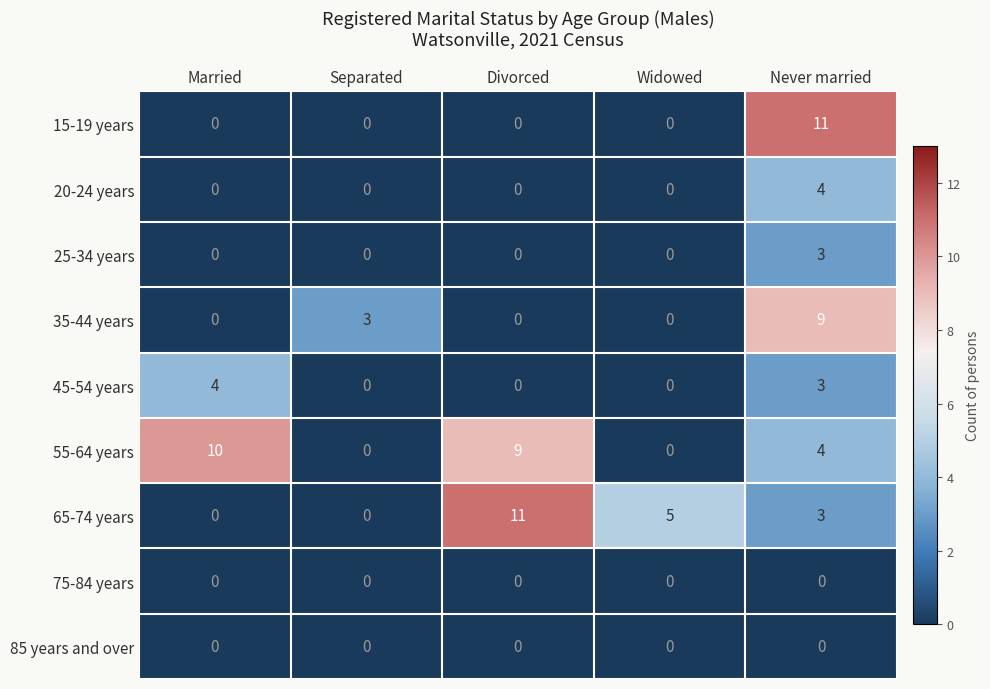

What is the spread (max minus min) of values at Never married?

11